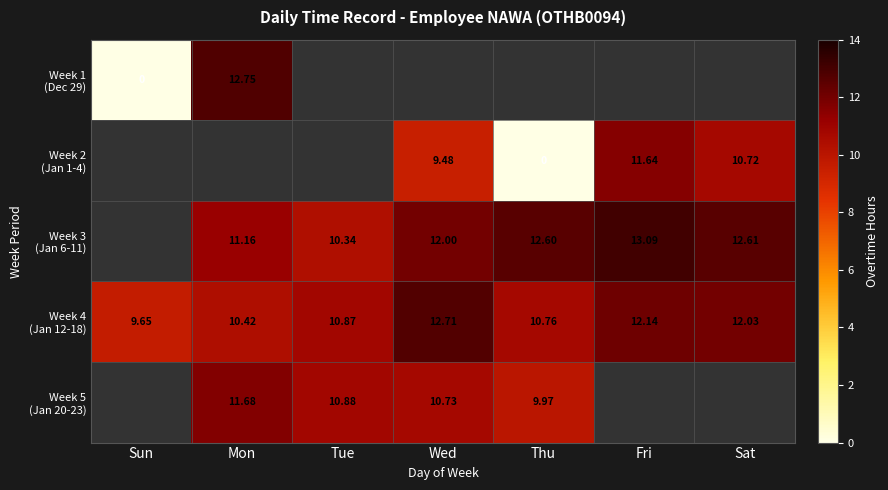

Read the Week 1 (Dec 29) value at Mon.

12.8